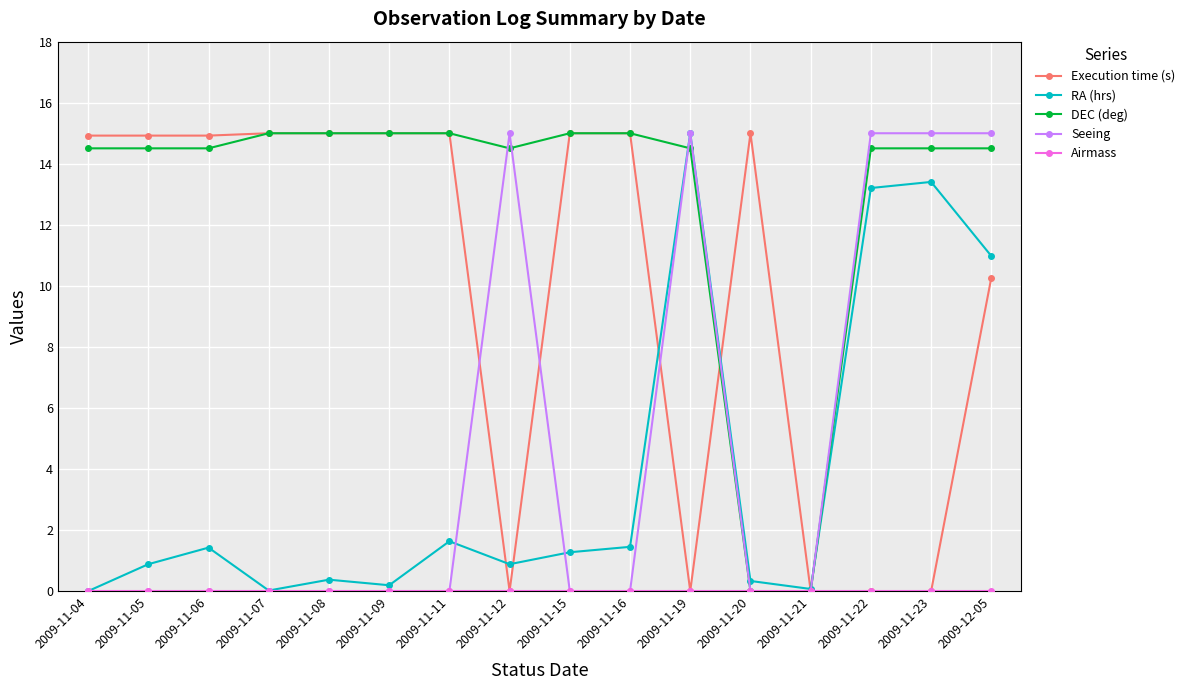

What is the difference between the second highest and minimum values in the RA (hrs) series?

13.4